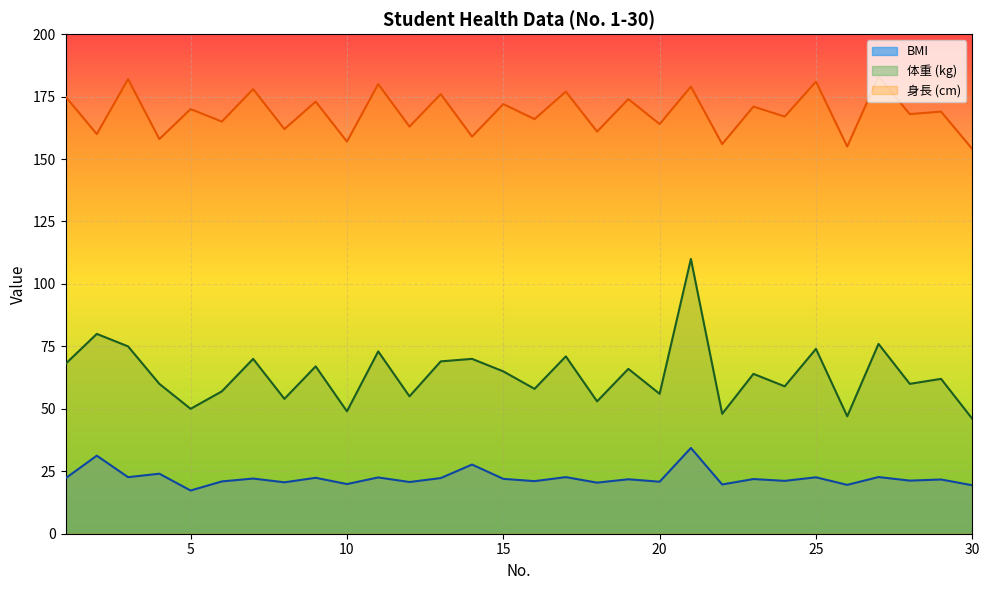

The value of BMI at 25 is 22.6. True or false?

True